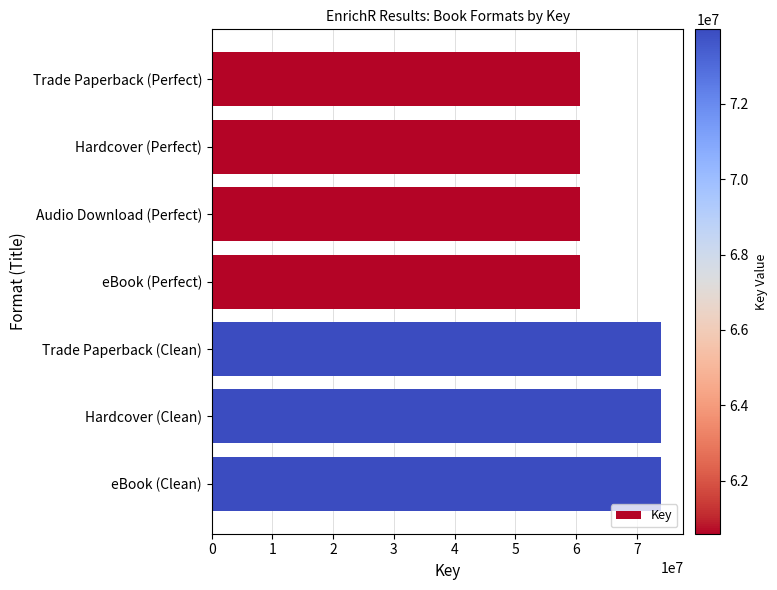

What is the label of the 2nd bar from the bottom?

Hardcover (Clean)